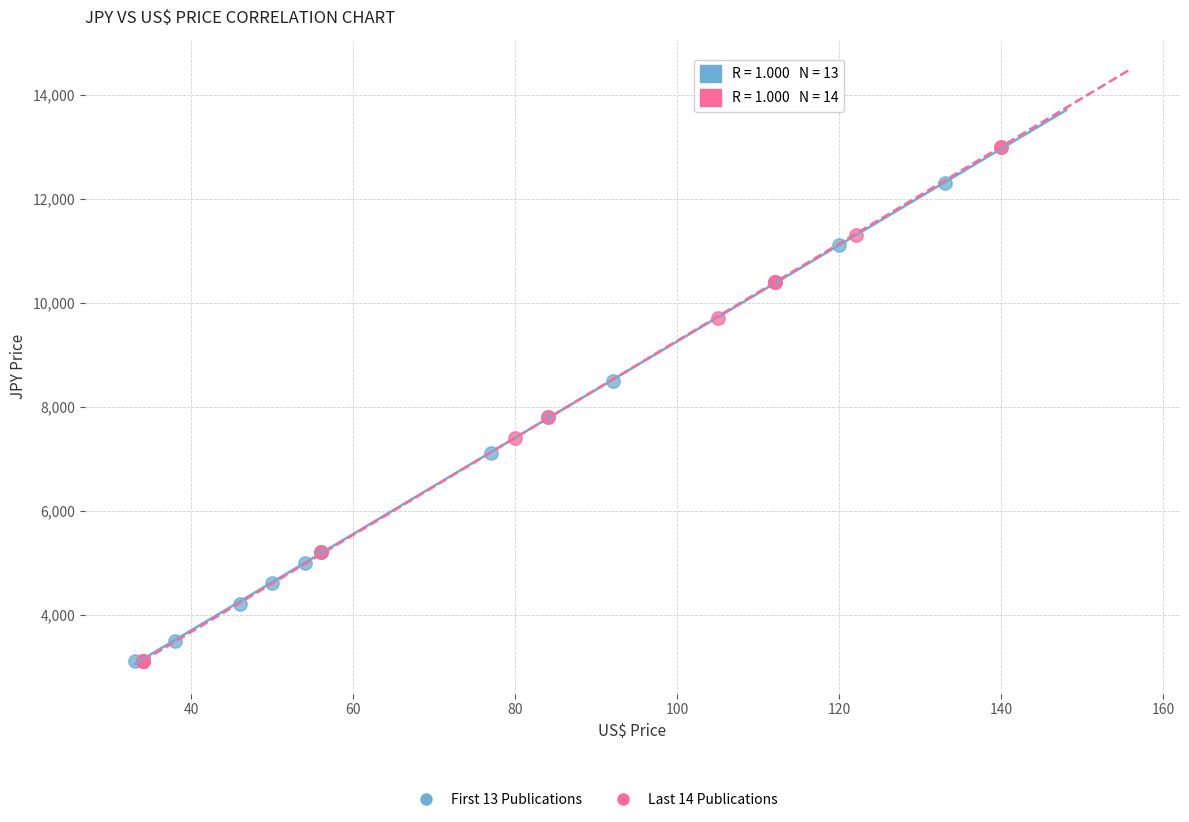

Which series contains the highest Y value?

Last 14 Publications